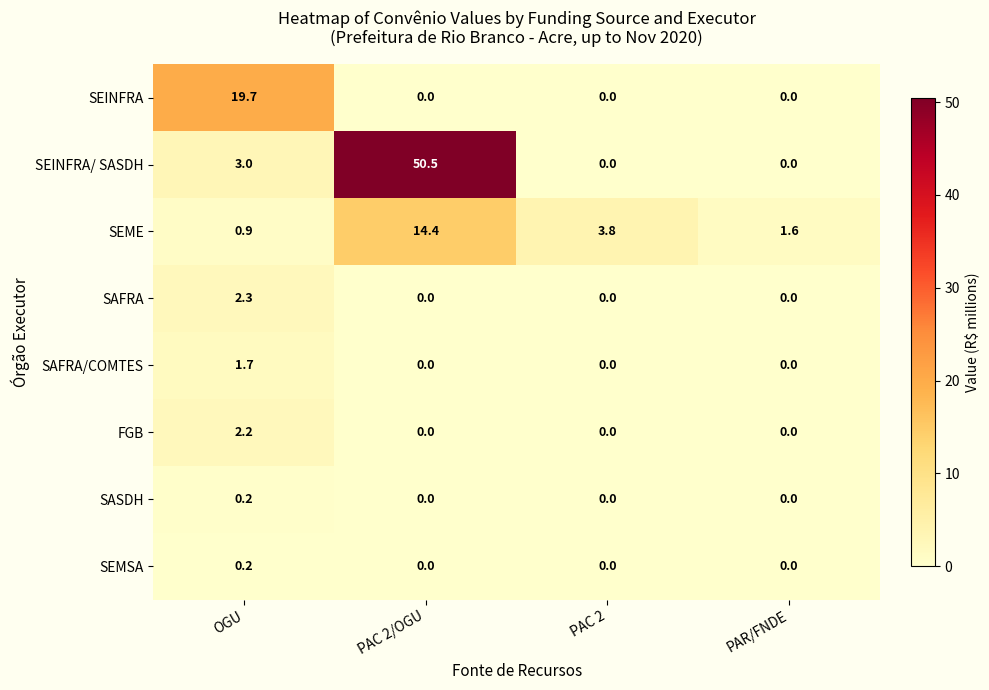

What is the average value of the SEINFRA series?

4.9